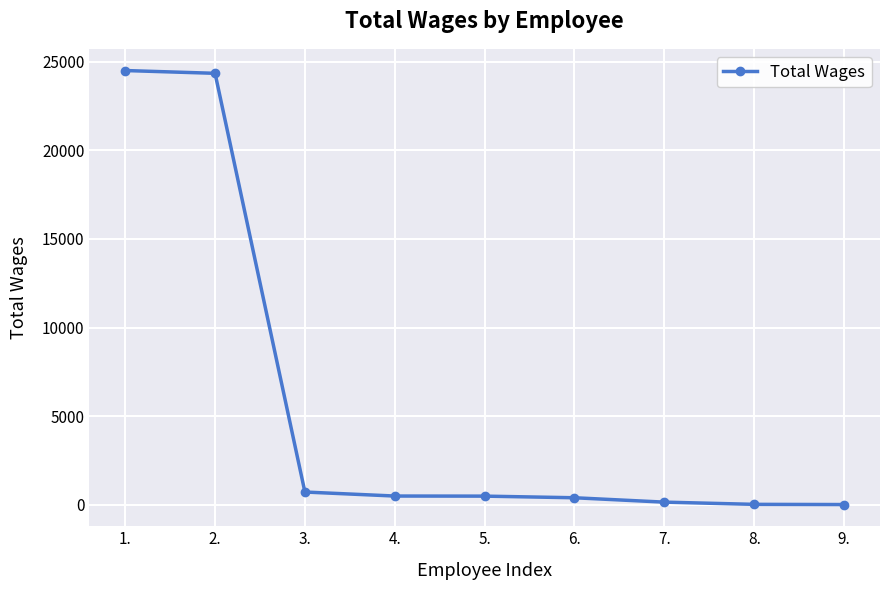

What is the maximum value shown in the chart?

24494